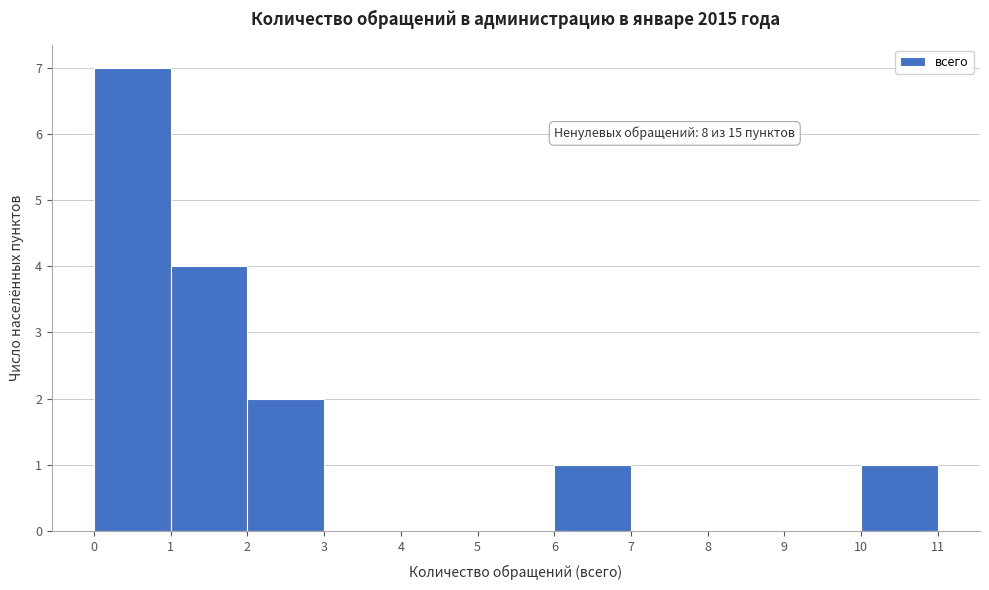

Which range on the x-axis has the tallest bar?

0 to 1